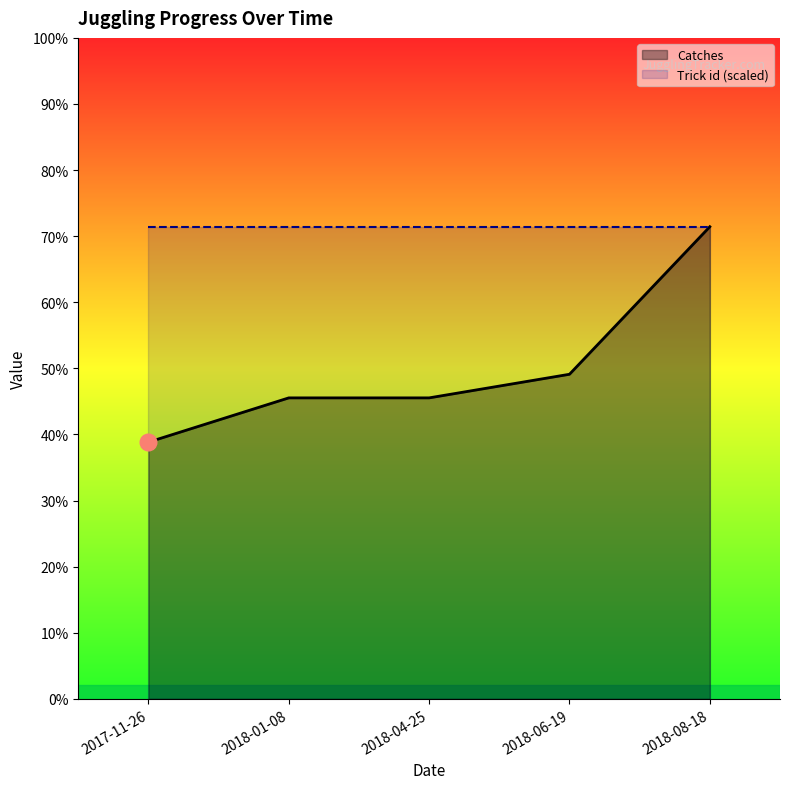

How many series are shown in this chart?

2